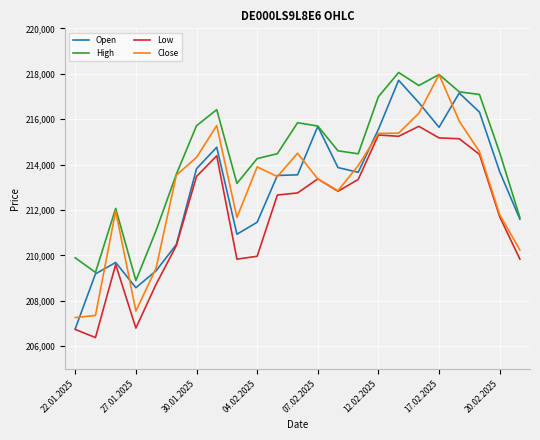

In High, how many points are lower than both neighbors (excluding endpoints)?

5